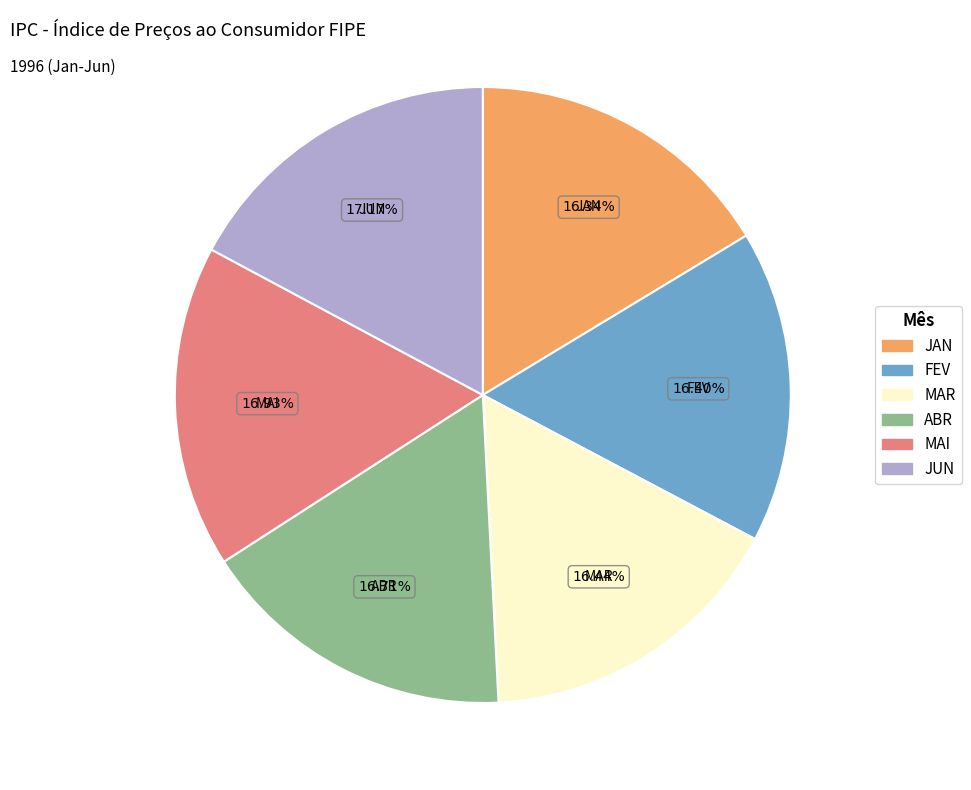

What portion of the pie excludes ABR?

83.3%